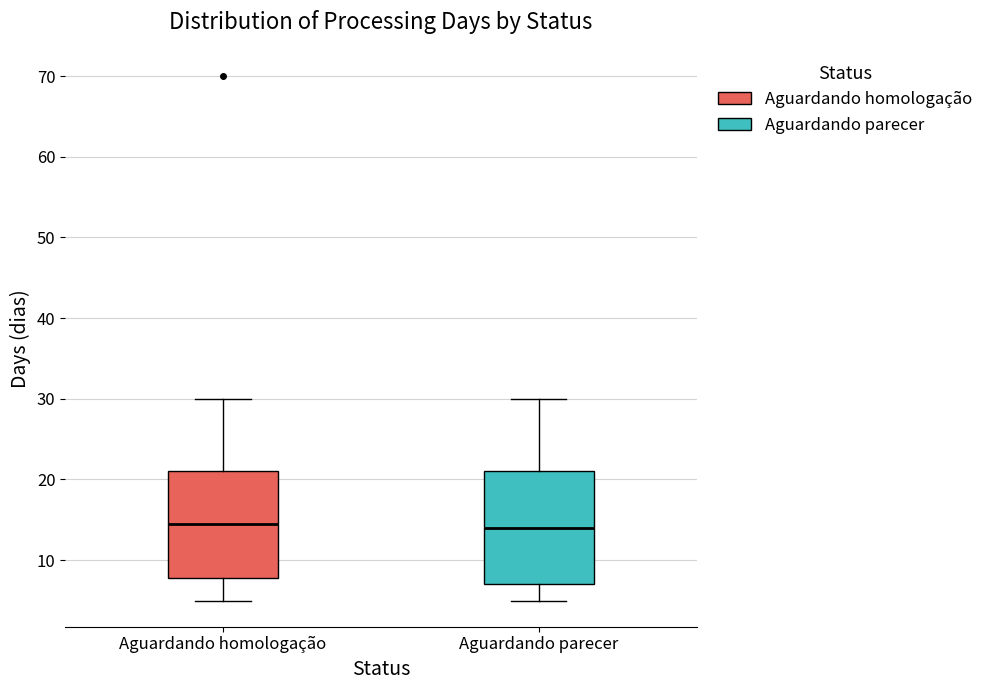

Where is the lower edge of the box for Aguardando parecer on the y-axis? The values are not printed on the chart, so give them approximately, as read against the axis.

7